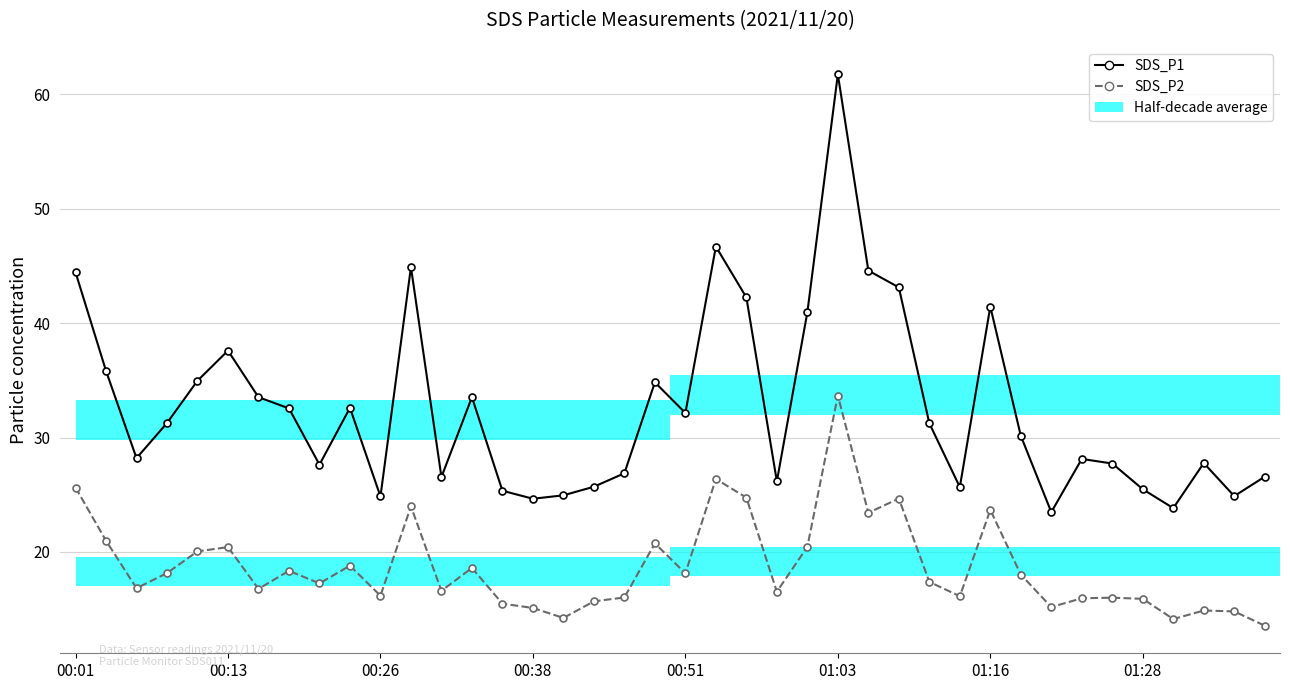

The SDS_P1 series shows 25.7 at 17. True or false?

True